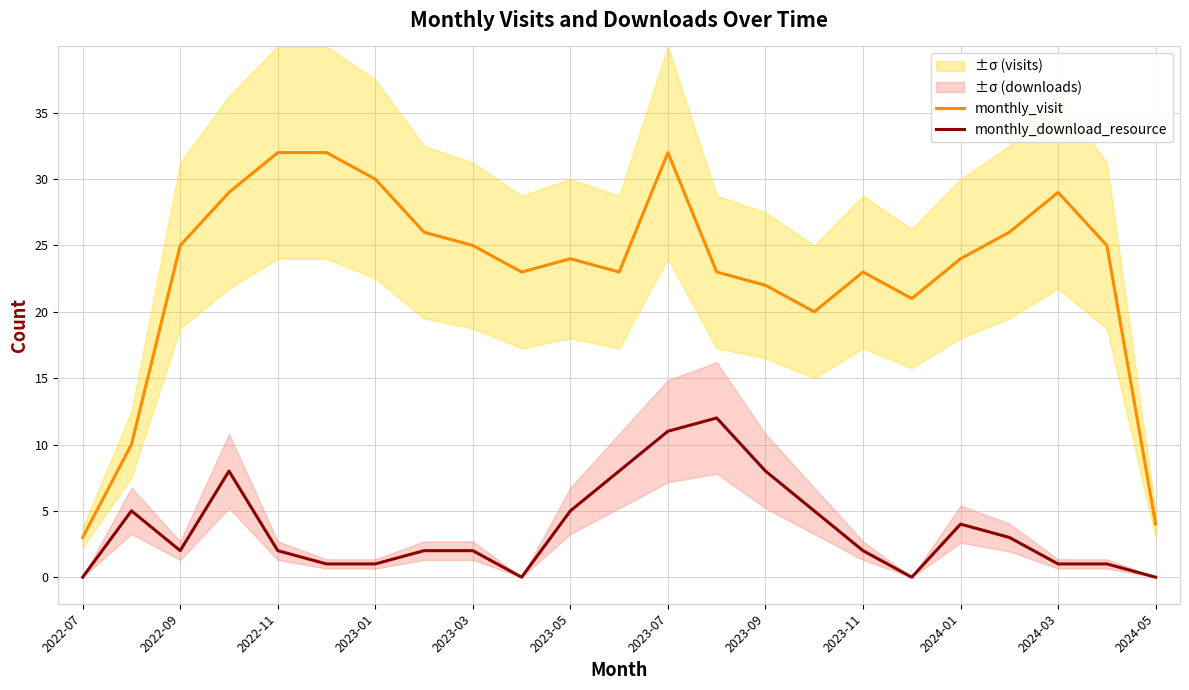

True or false: monthly_visit has a value of 13 at 2023-01.

False